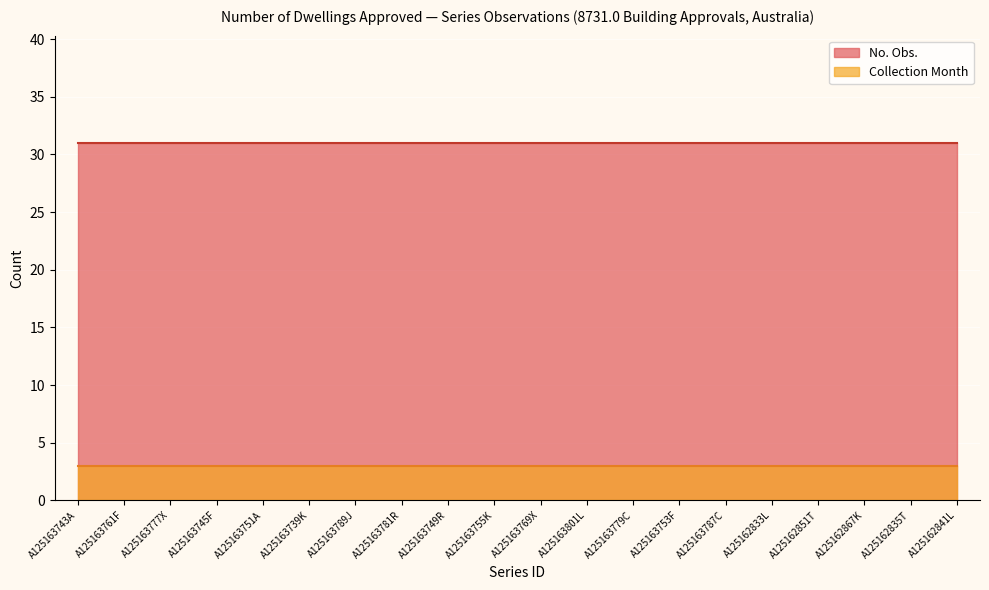

Reading right to left, transcribe all the data shown in this chart.

No. Obs.: A125162841L=31	A125162835T=31	A125162867K=31	A125162851T=31	A125162833L=31	A125163787C=31	A125163753F=31	A125163779C=31	A125163801L=31	A125163769X=31	A125163755K=31	A125163749R=31	A125163781R=31	A125163789J=31	A125163739K=31	A125163751A=31	A125163745F=31	A125163777X=31	A125163761F=31	A125163743A=31
Collection Month: A125162841L=3	A125162835T=3	A125162867K=3	A125162851T=3	A125162833L=3	A125163787C=3	A125163753F=3	A125163779C=3	A125163801L=3	A125163769X=3	A125163755K=3	A125163749R=3	A125163781R=3	A125163789J=3	A125163739K=3	A125163751A=3	A125163745F=3	A125163777X=3	A125163761F=3	A125163743A=3